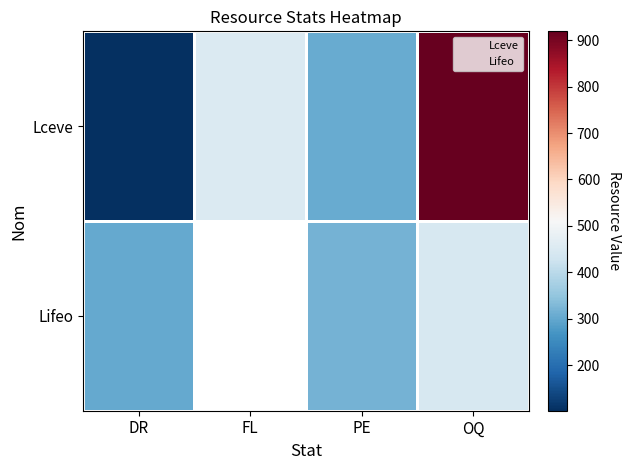

Count the values in the range 306 to 919.

3